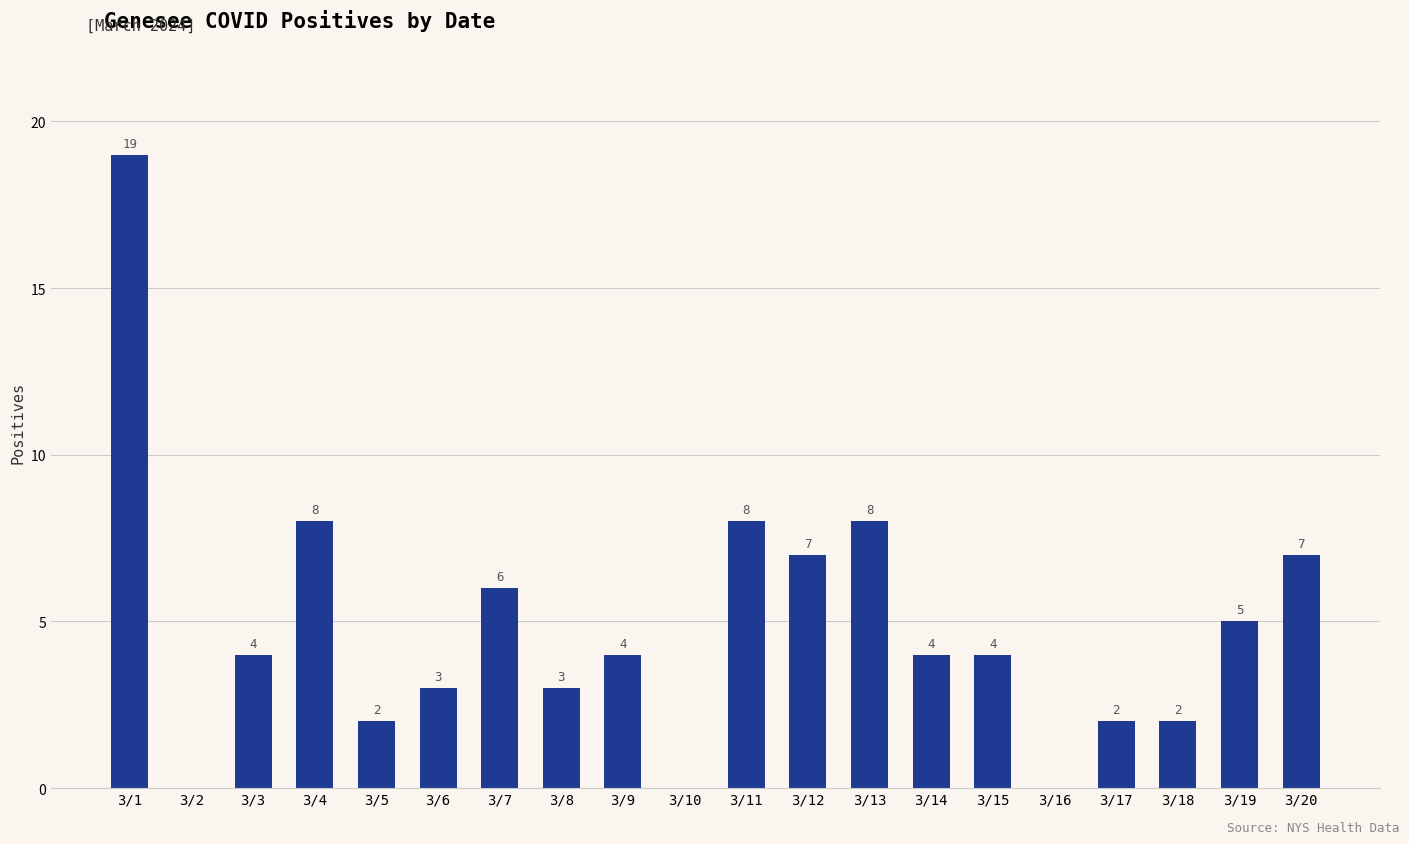

What is the sum of all values?

96